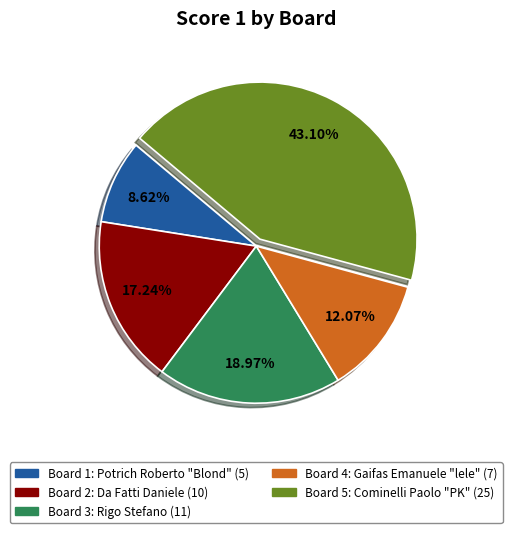

Between Board 3 and Board 2, which is larger?

Board 3